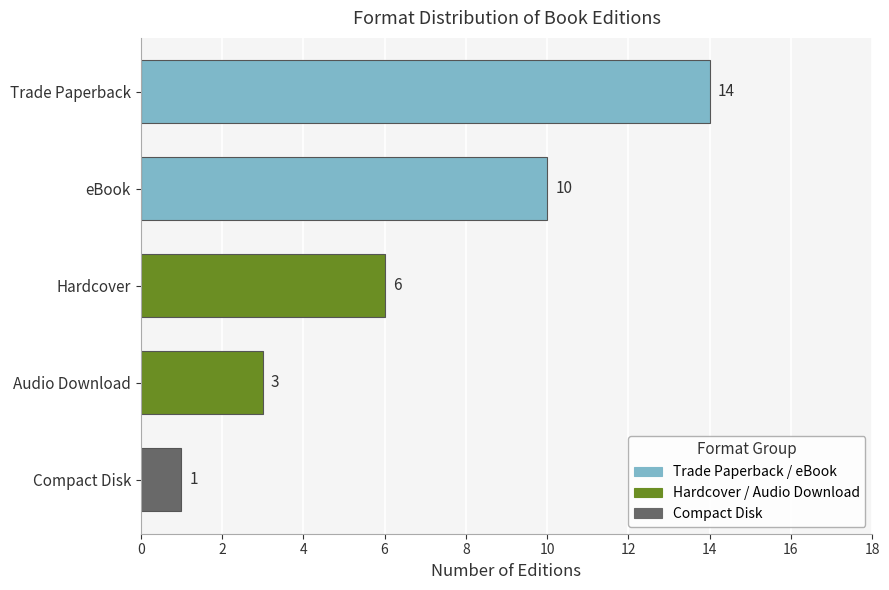

What is the difference between the maximum and second lowest values?

11